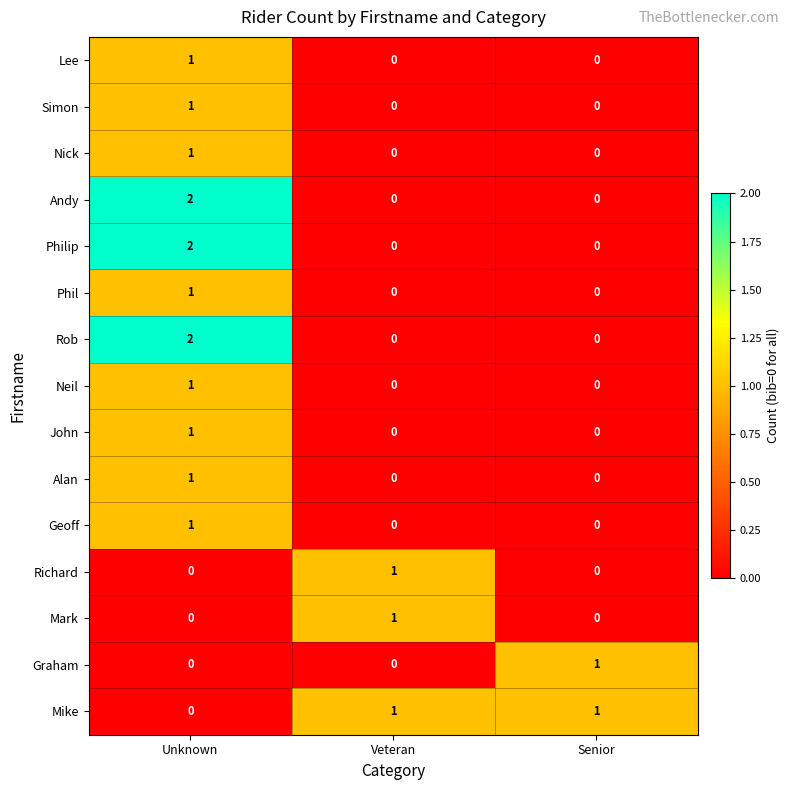

At which label is Mike closest to 0?

Unknown